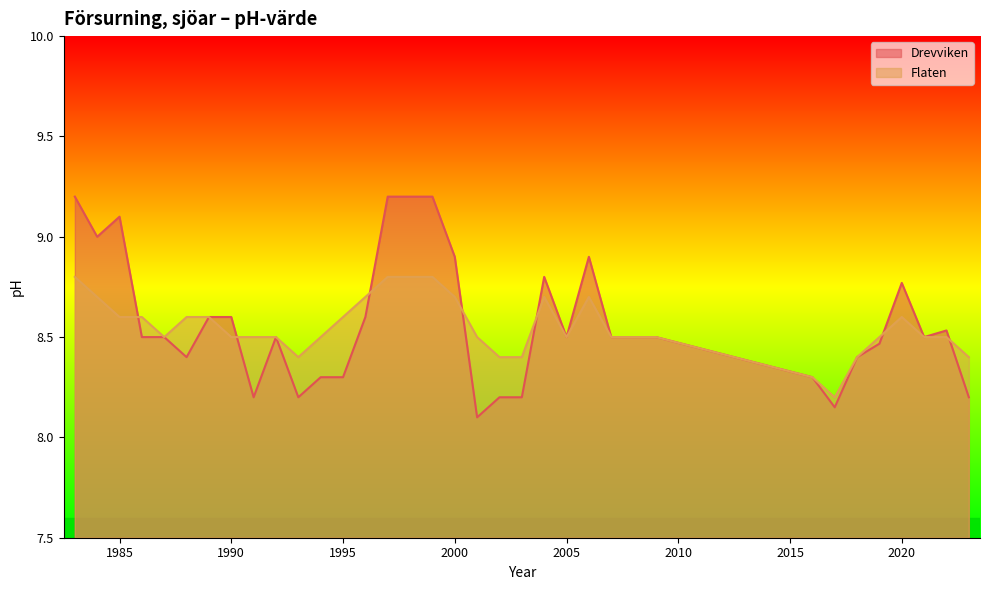

What is the value of the Drevviken point at the 2nd from the left?

9.0